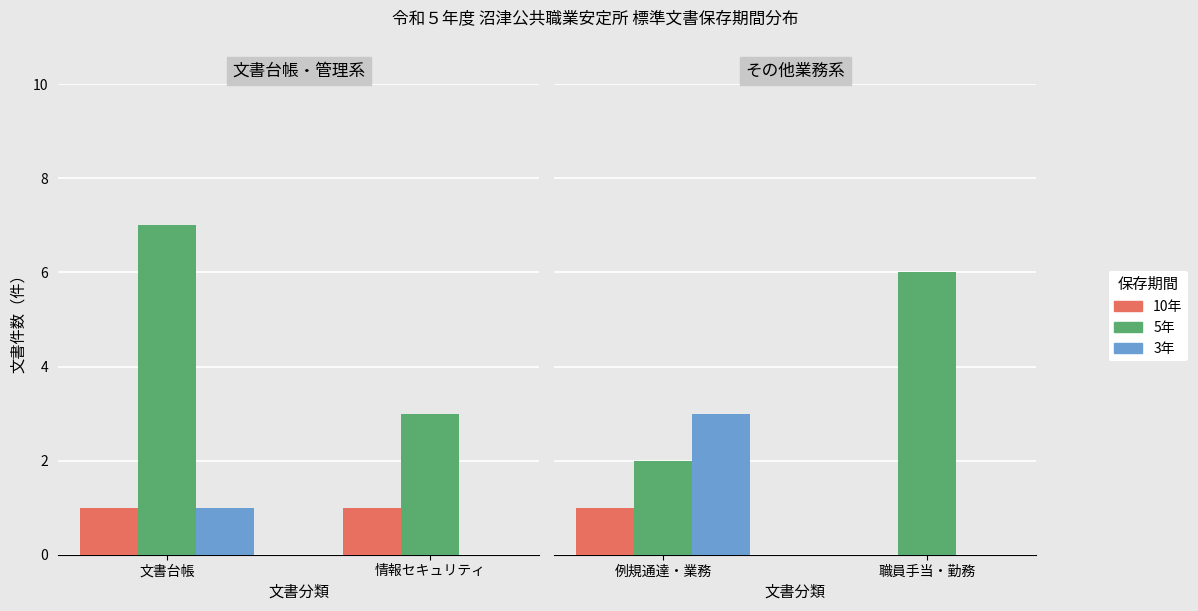

Count the 3年 values in the range 0 to 3.

2